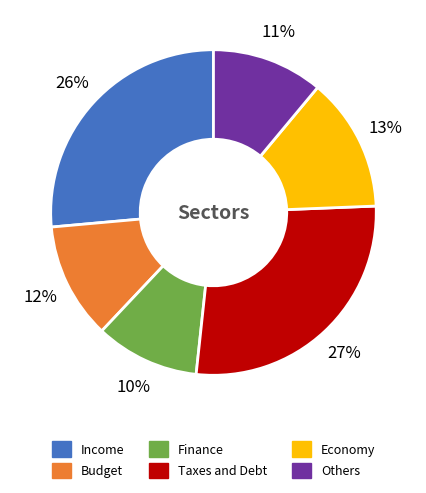

To the nearest percent, what is the average slice percentage?

17%